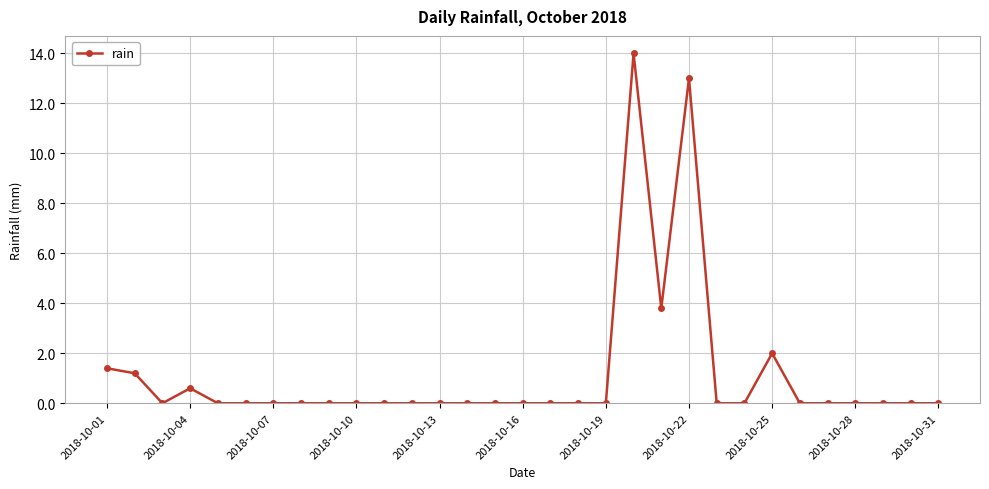

What is the difference between the maximum and minimum values?

14.0